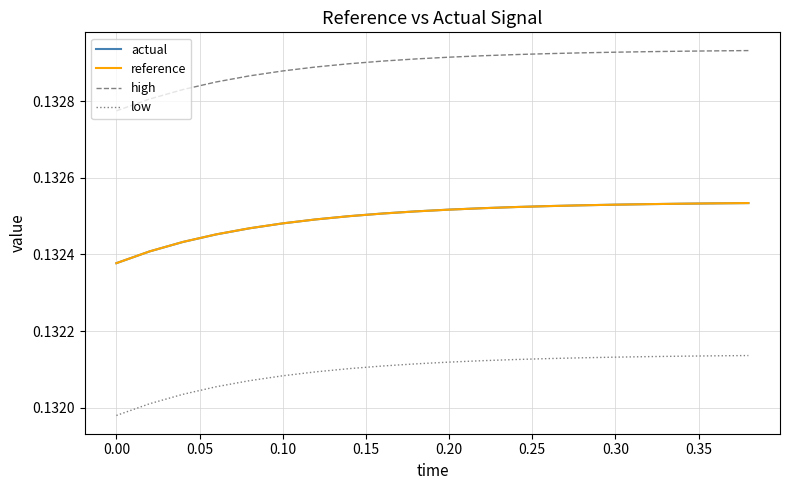

True or false: low and reference intersect in this chart.

False